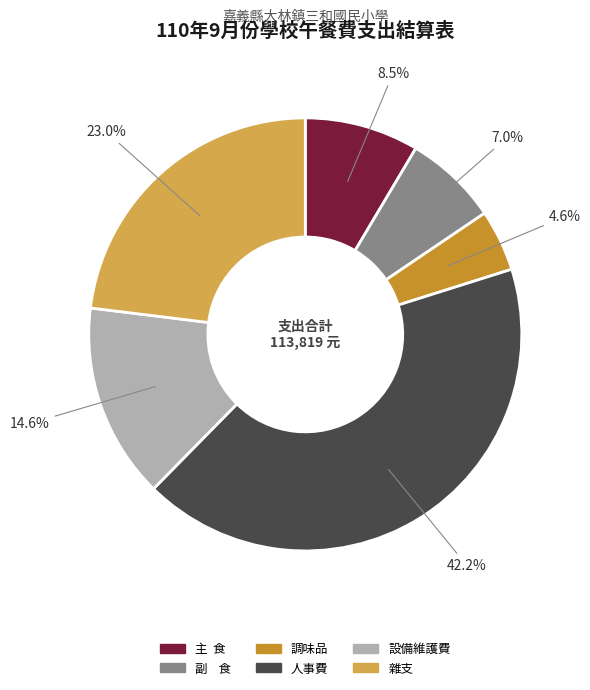

What percentage do 雜支 and 人事費 together represent?

65.3%